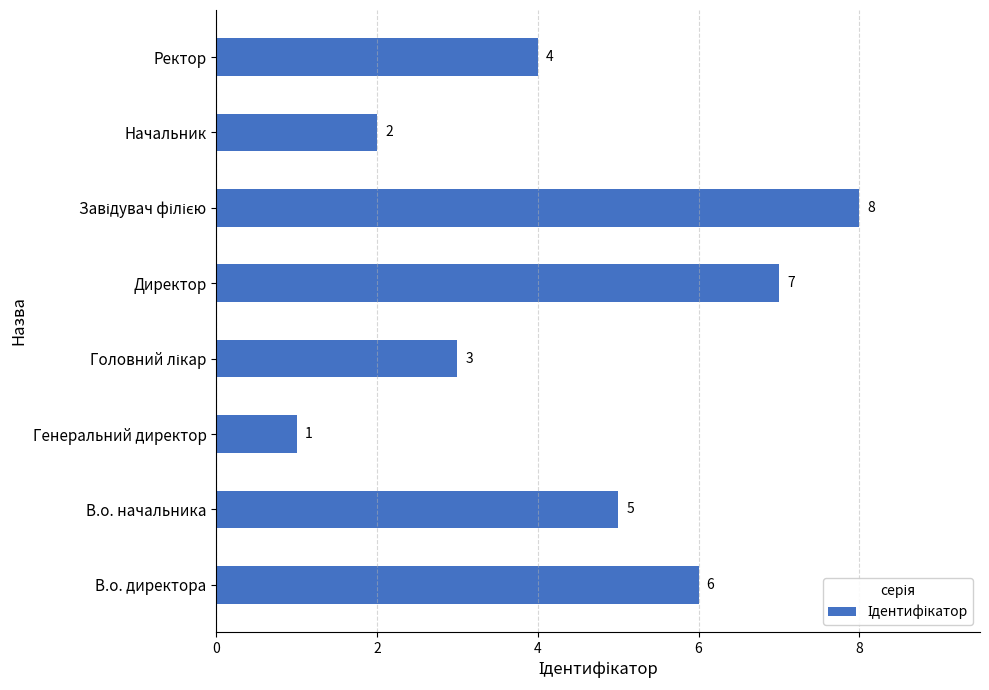

Between Начальник and В.о. начальника, which is larger?

В.о. начальника